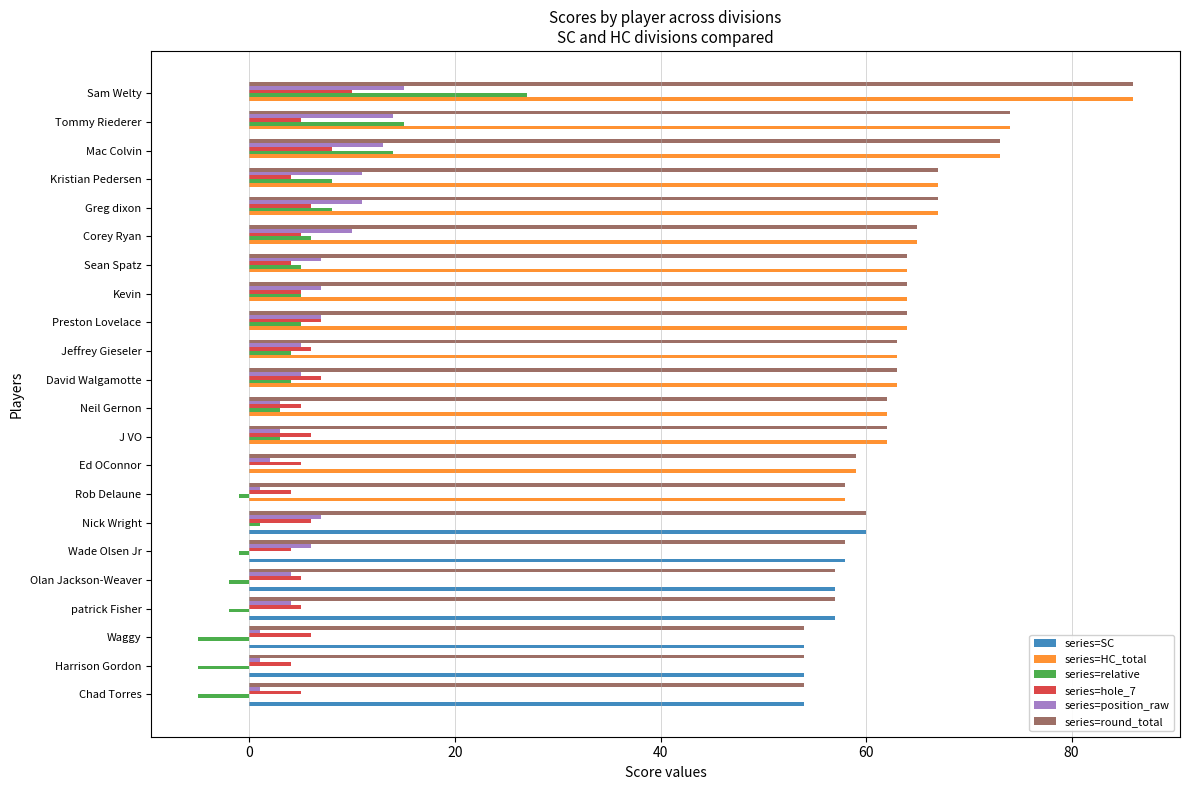

What is the total value across all series at Mac Colvin?

181